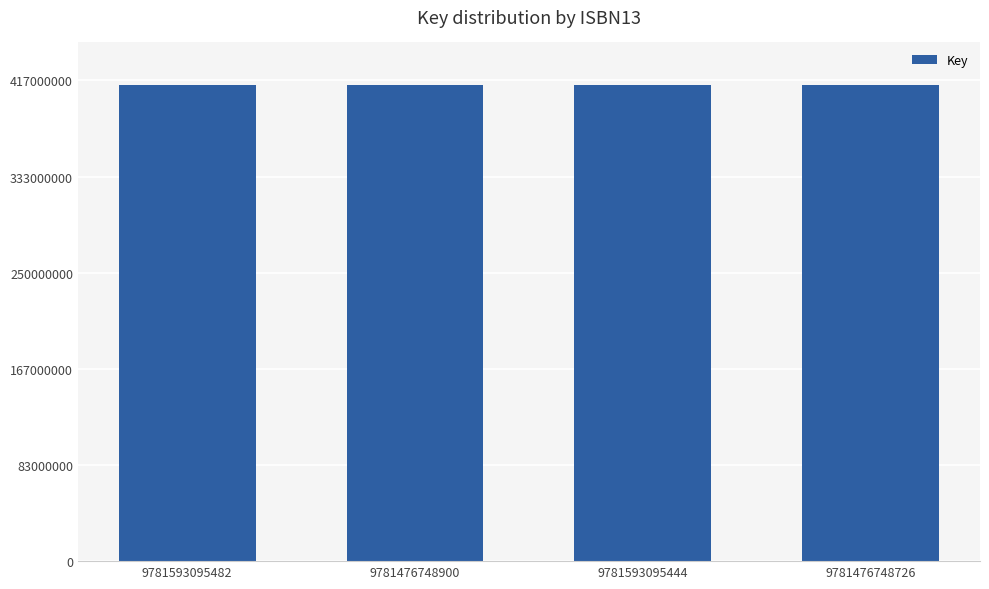

What is the greatest value displayed?

413222355